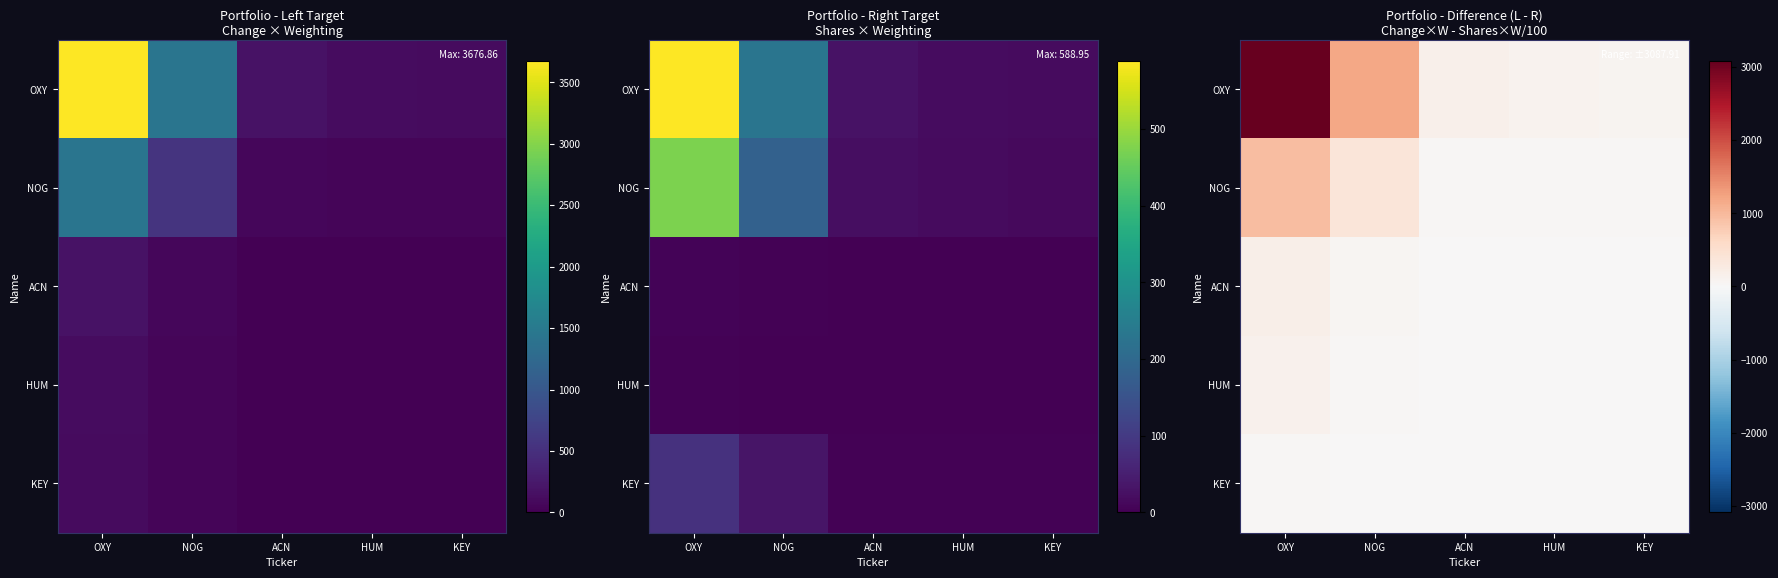

What is the sum of the NOG values at KEY and ACN?

76.3